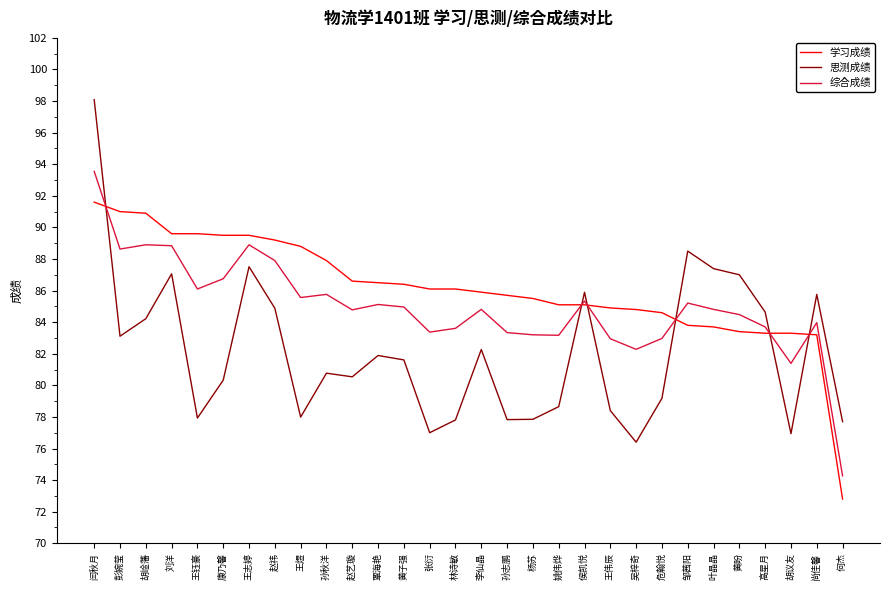

How many lines are shown in the chart?

3